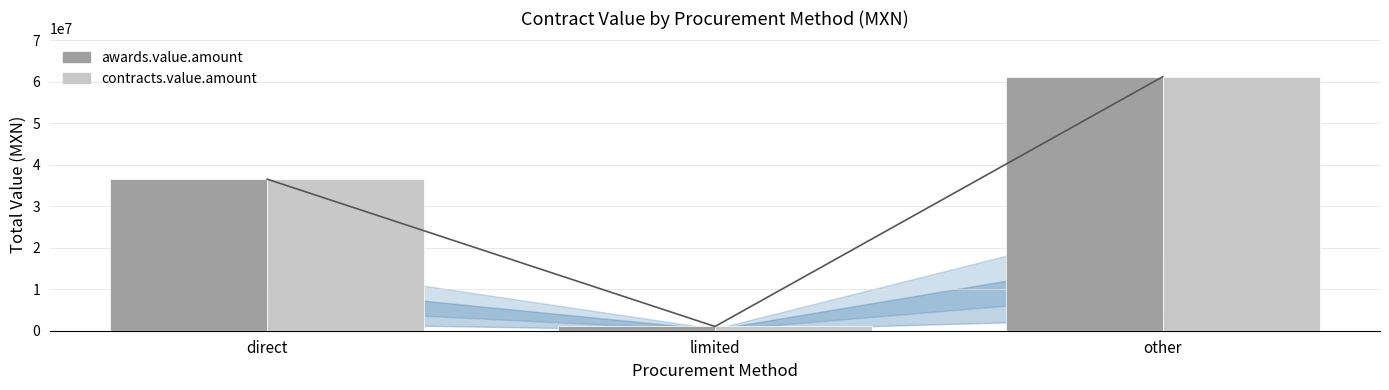

Rank the series at other from lowest to highest value.

awards.value.amount, contracts.value.amount